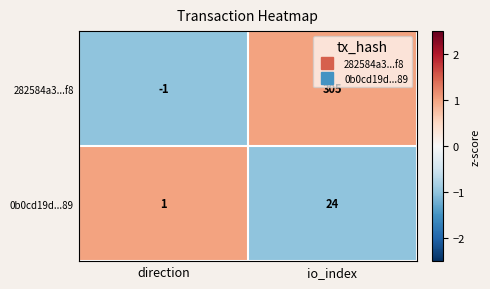

Reading right to left, transcribe all the data shown in this chart.

282584a3...f8: 305	-1
0b0cd19d...89: 24	1